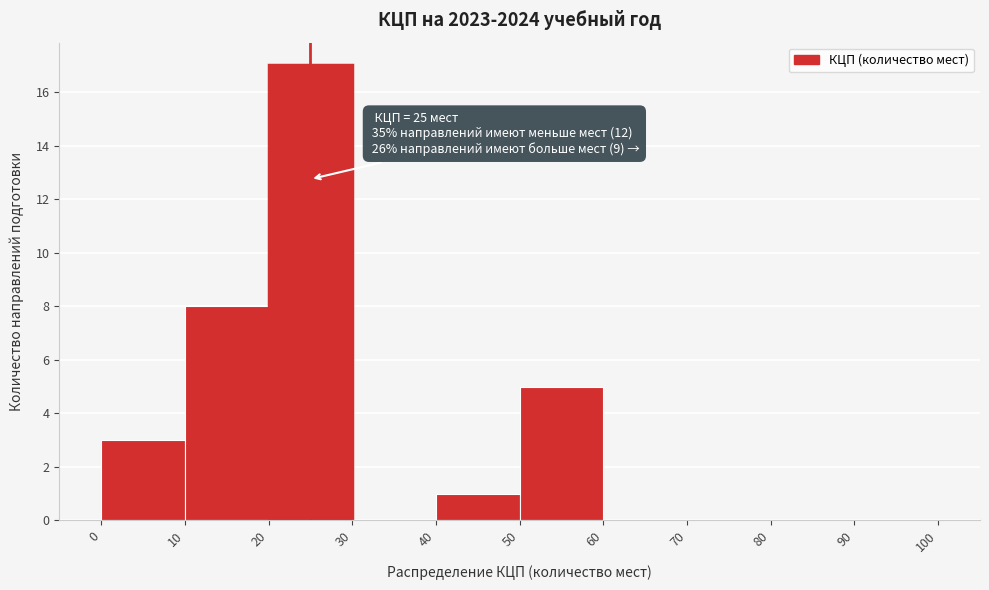

Over which range of the x-axis is the bar tallest?

20 to 30